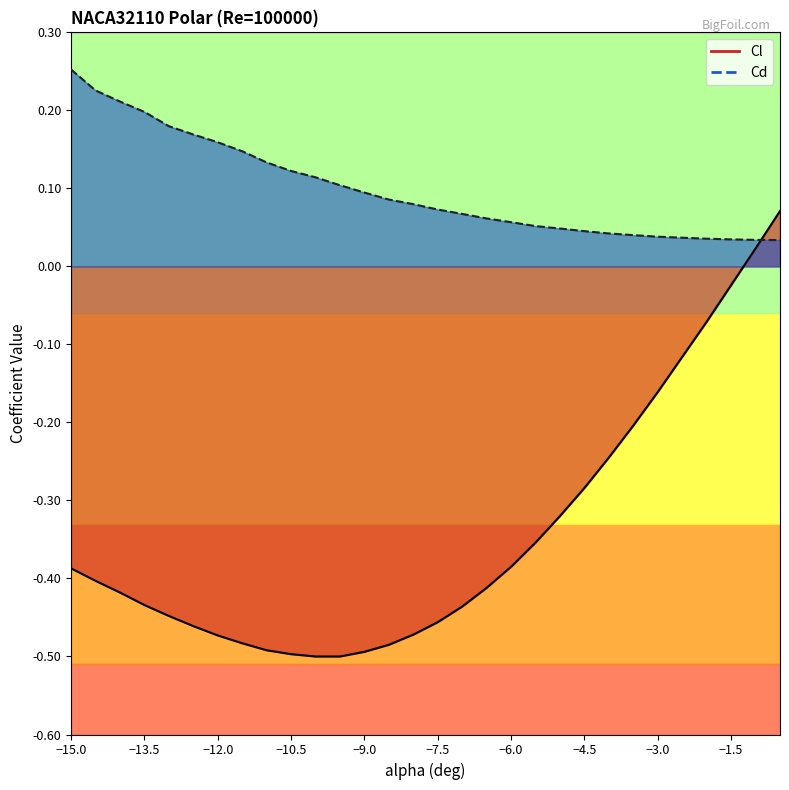

How many positive values does the Cl series have?

2